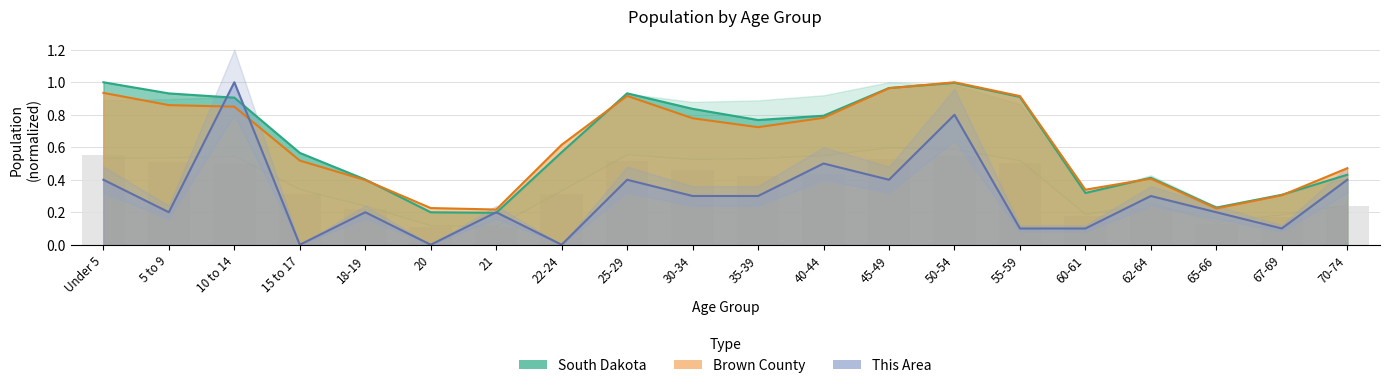

At how many categories does at least one series exceed 0?

20